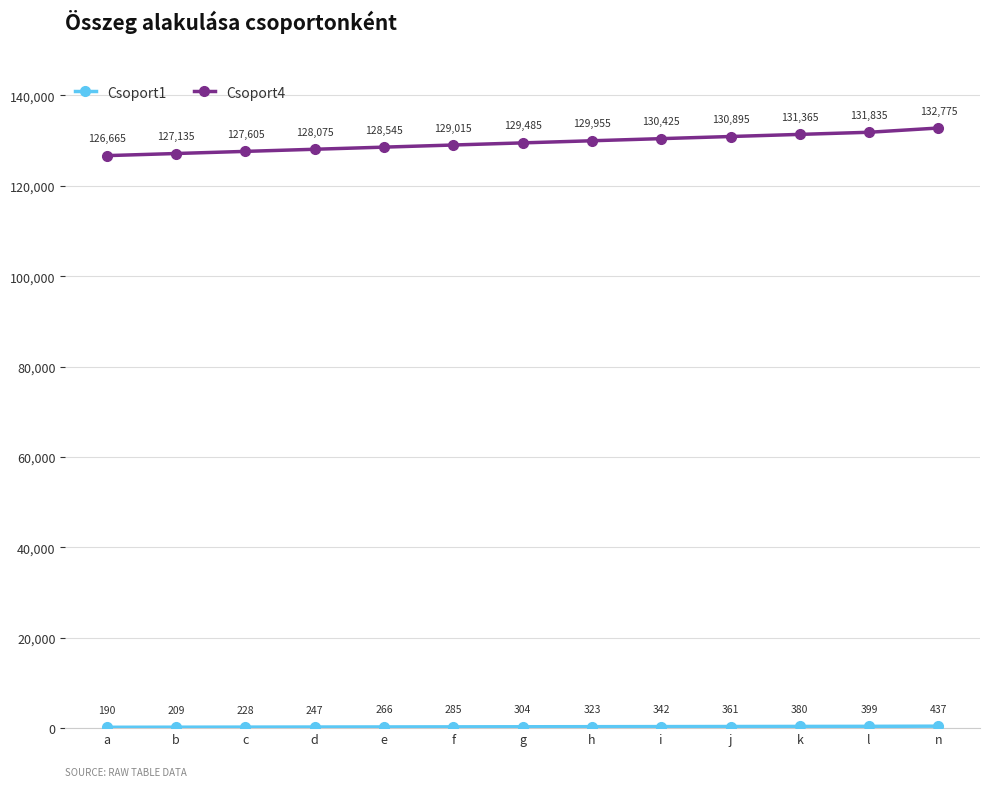

What is the value of the Csoport4 point at the 13th from the left?

132775